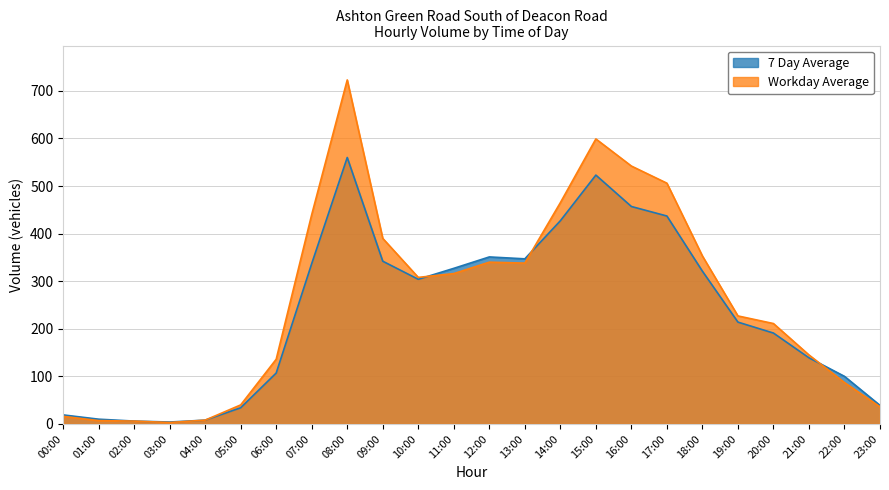

True or false: Workday Average has more than 2 interior local peaks.

True